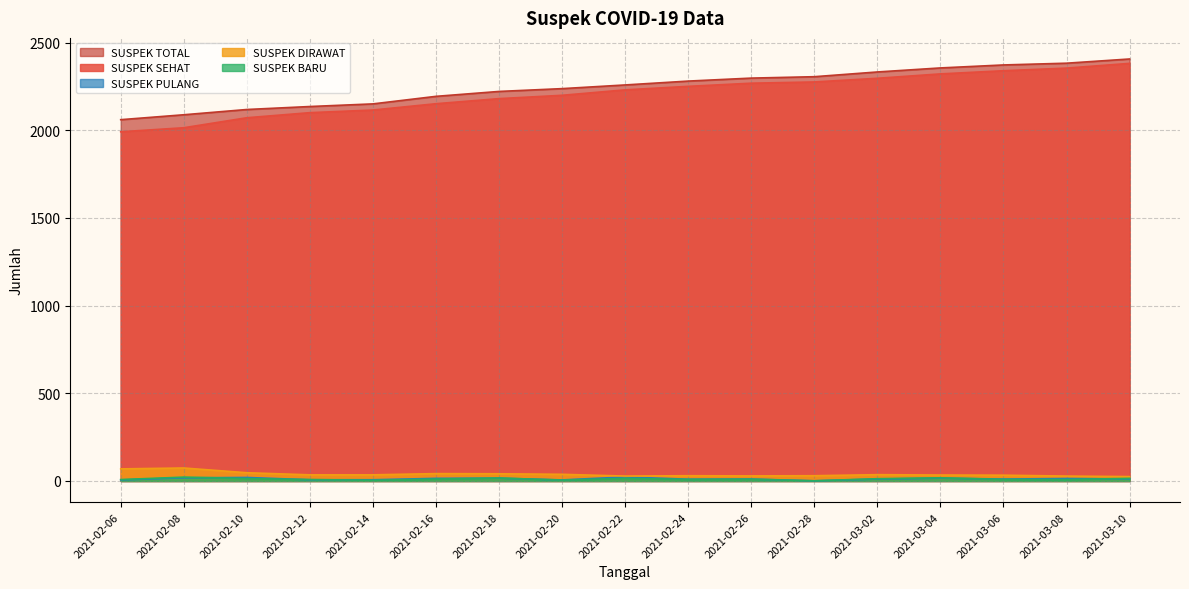

Reading left to right, transcribe all the data shown in this chart.

SUSPEK SEHAT: 1991	2014	2071	2100	2115	2151	2180	2199	2230	2250	2268	2275	2296	2321	2339	2354	2381
SUSPEK TOTAL: 2060	2088	2118	2135	2150	2193	2221	2237	2258	2280	2297	2305	2332	2355	2372	2382	2406
SUSPEK DIRAWAT: 69	74	47	35	35	42	41	38	28	30	29	30	36	34	33	28	25
SUSPEK BARU: 8	22	14	8	4	11	17	5	15	9	10	1	13	18	9	8	15
SUSPEK PULANG: 6	18	20	7	7	15	16	6	23	10	11	1	11	16	11	14	12